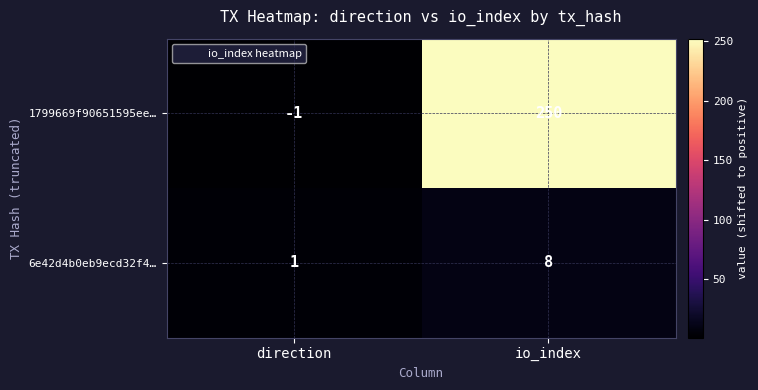

At which category is the sum across all series the highest?

io_index